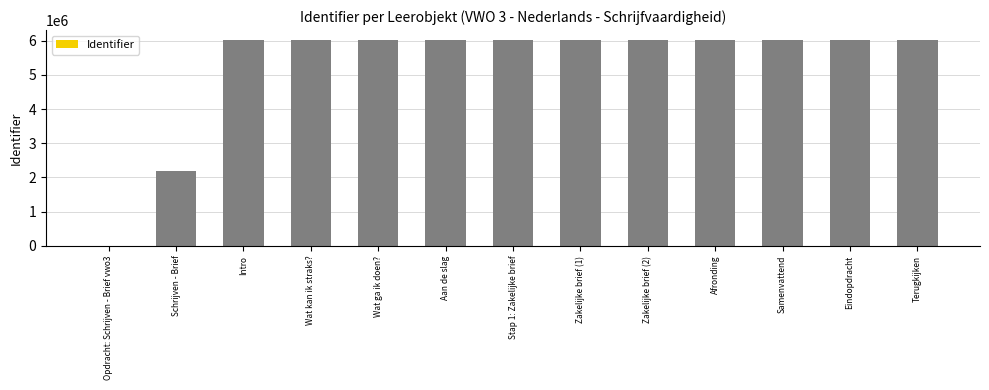

The chart shows a value of 6009244 at Zakelijke brief (2). True or false?

True